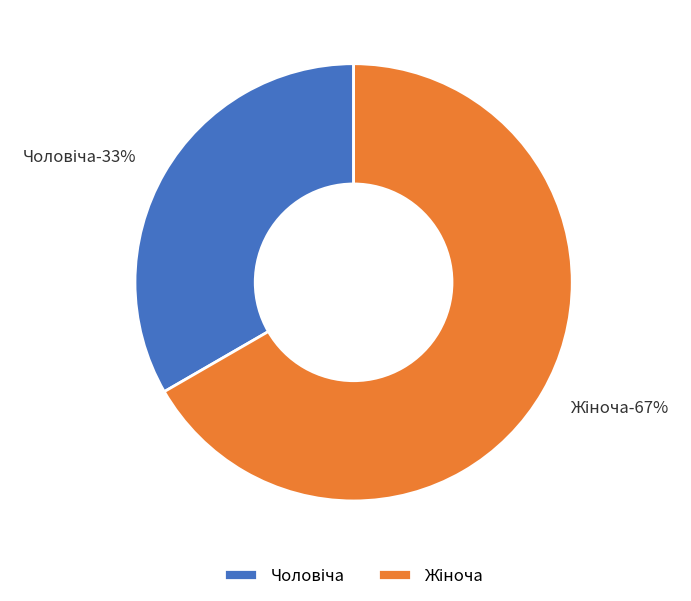

How much of the chart is everything except Чоловіча?

66.7%